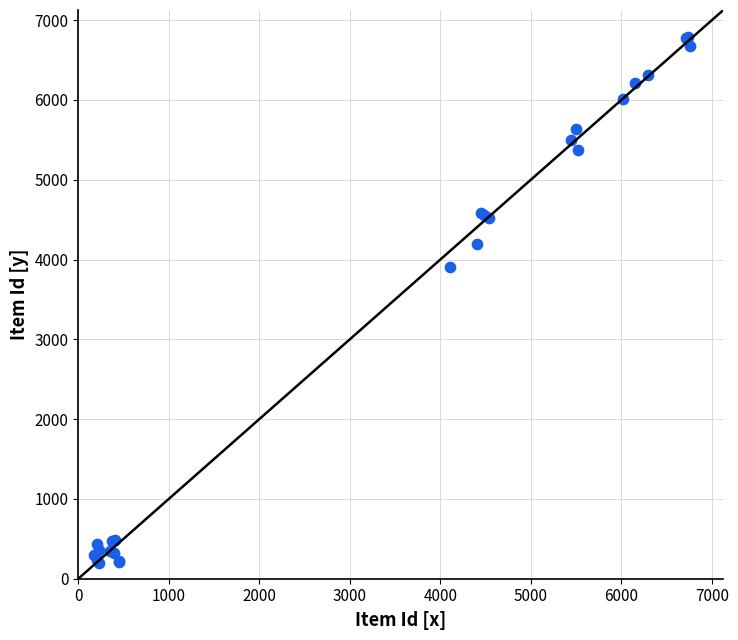

What Y value in the scatter plot is closest to 3489?

3905.4